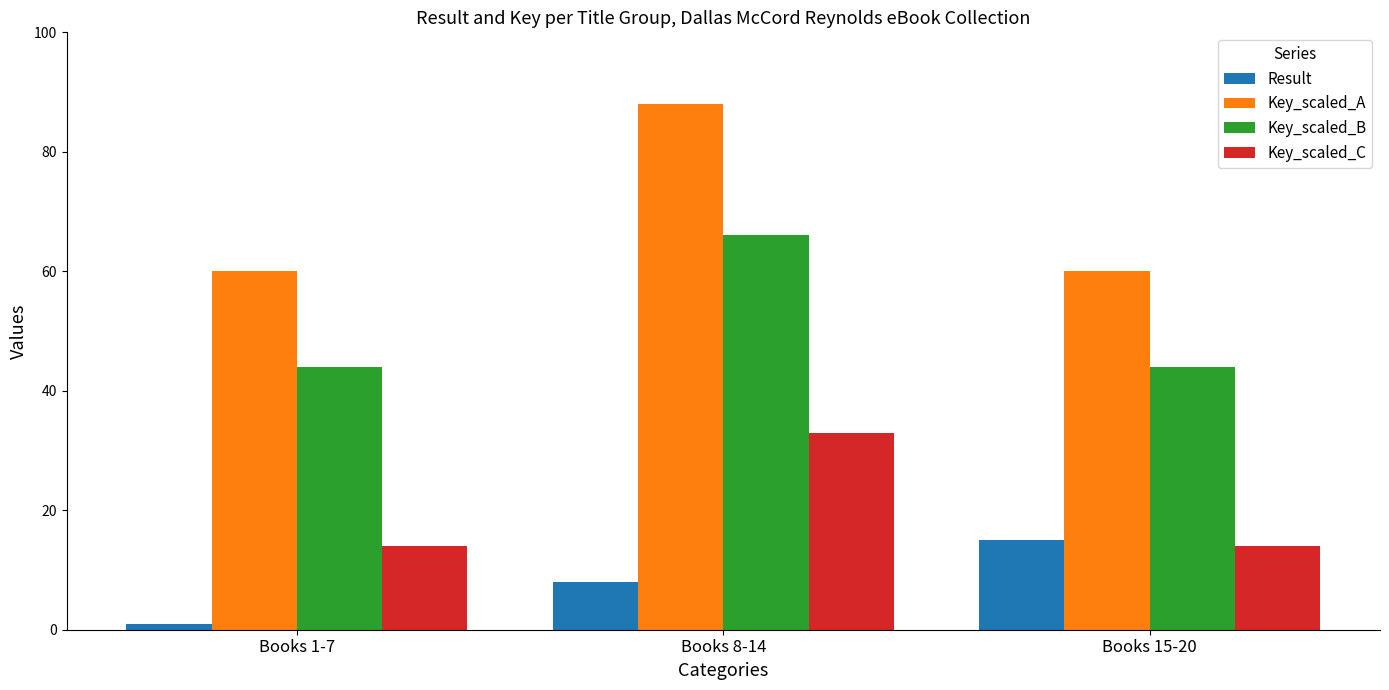

List the series in order of their peak value, highest first.

Key_scaled_A, Key_scaled_B, Key_scaled_C, Result